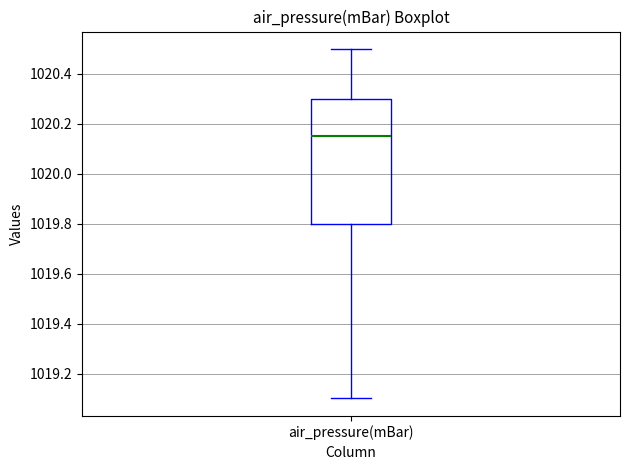

Where is the upper edge of the box for air_pressure(mBar) on the y-axis? The values are not printed on the chart, so give them approximately, as read against the axis.

1020.30